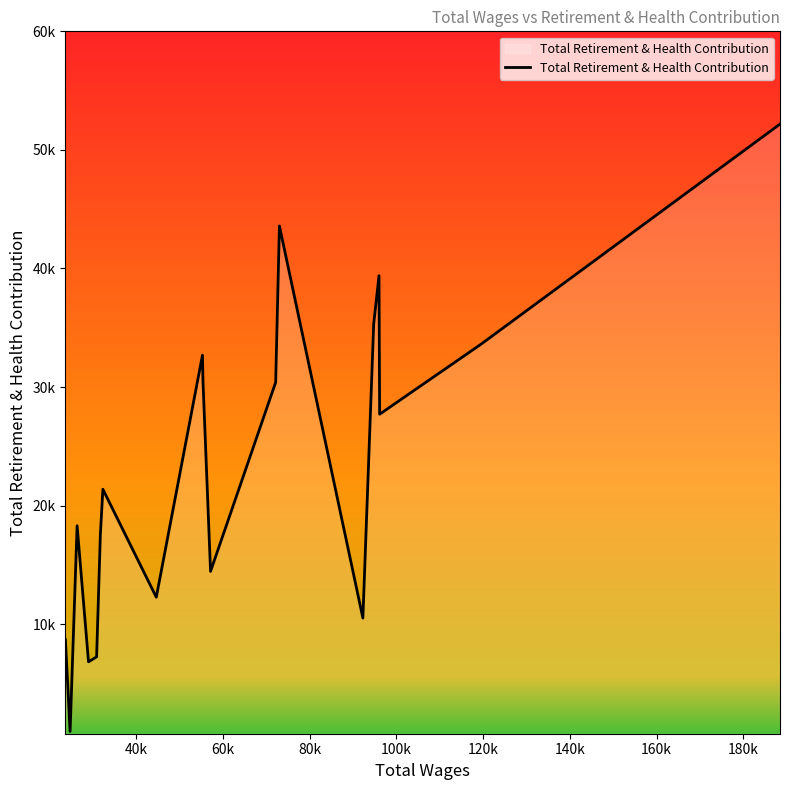

List the labels in order of value, smallest first.

18, 16, 15, 19, 5, 12, 9, 14, 17, 13, 2, 7, 8, 10, 11, 1, 4, 3, 6, 0